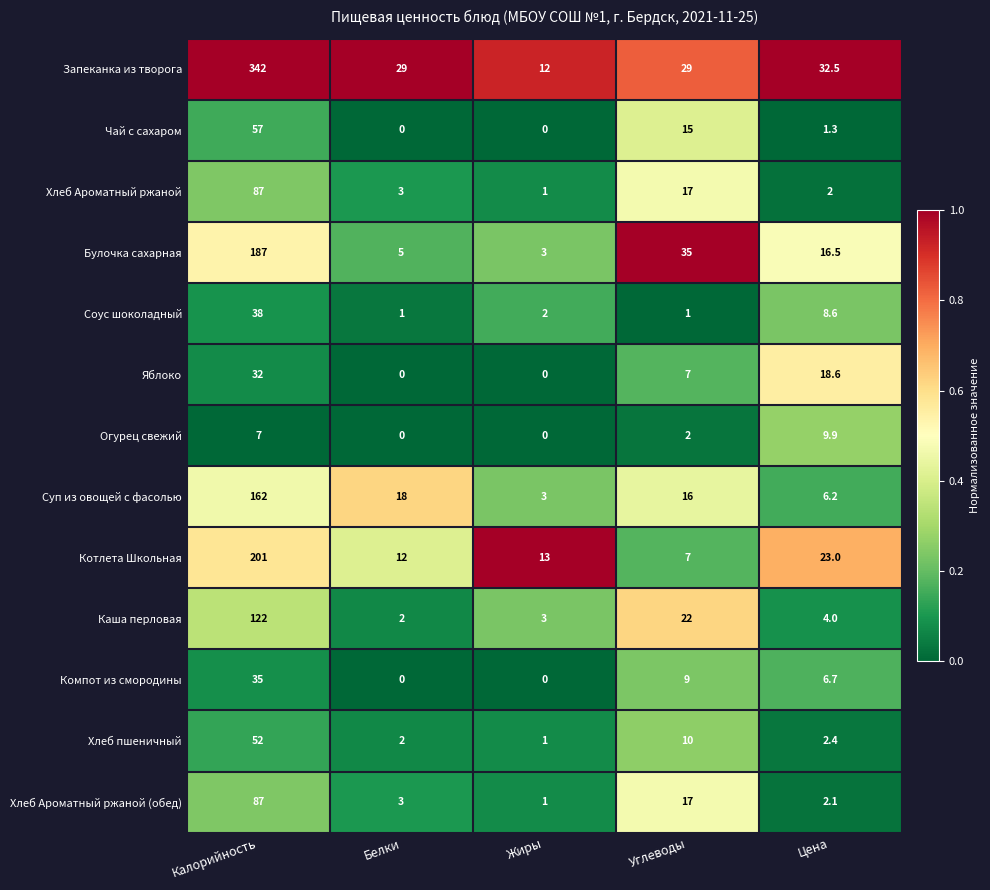

What is the highest value of the Суп из овощей с фасолью series?

162.0